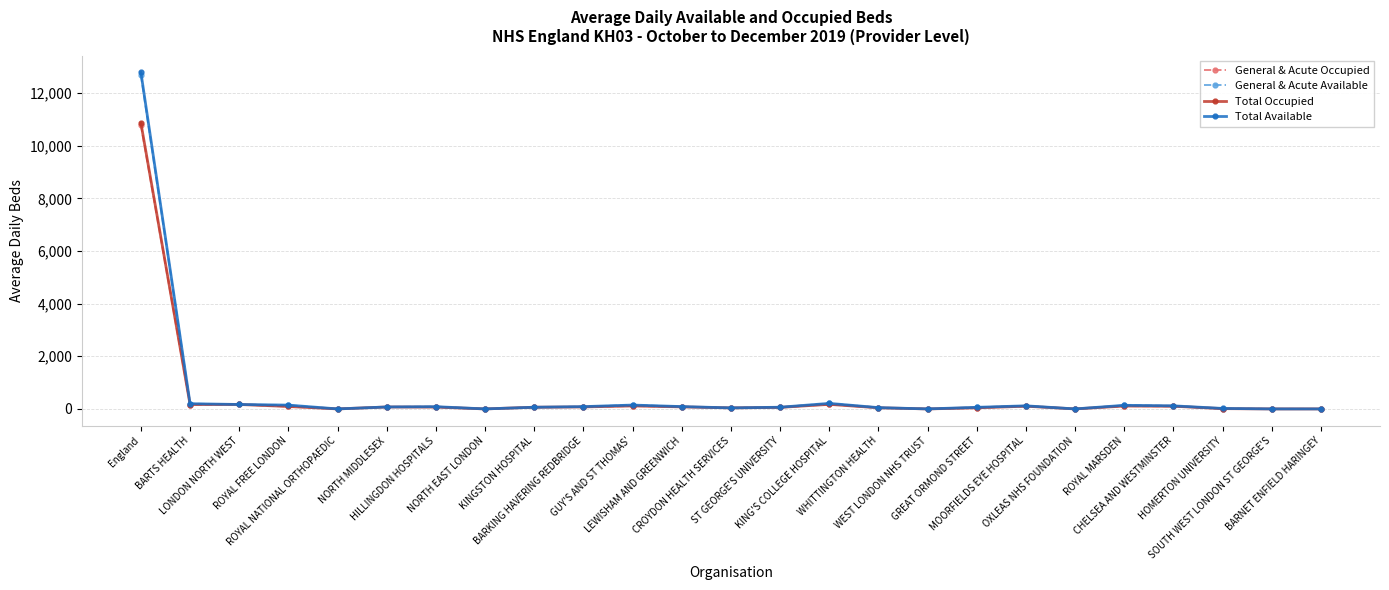

What is the label of the 17th point from the left?

WEST LONDON NHS TRUST